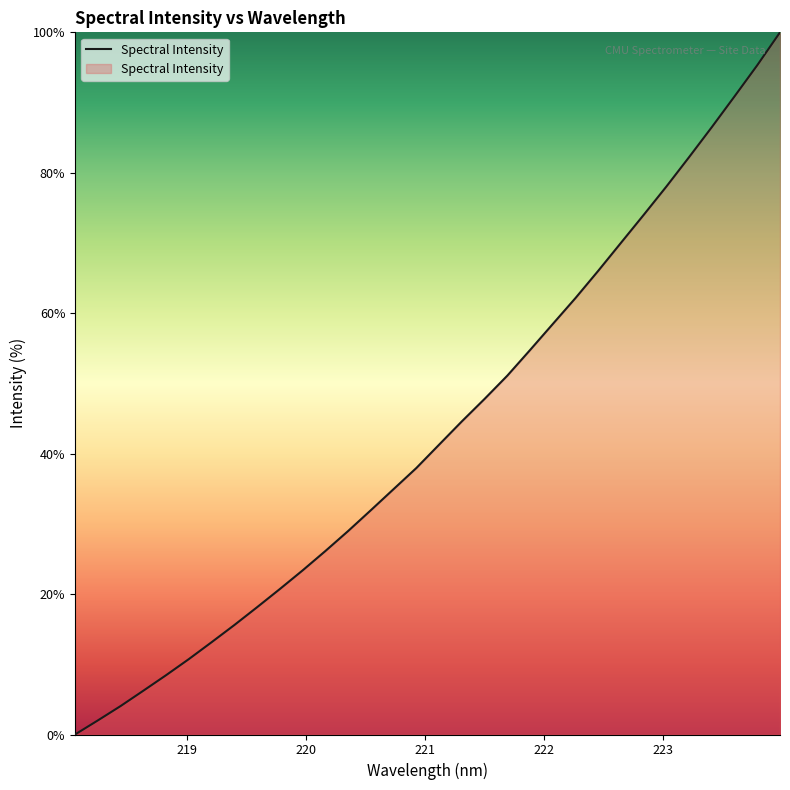

What is the maximum value shown in the chart?

100.0